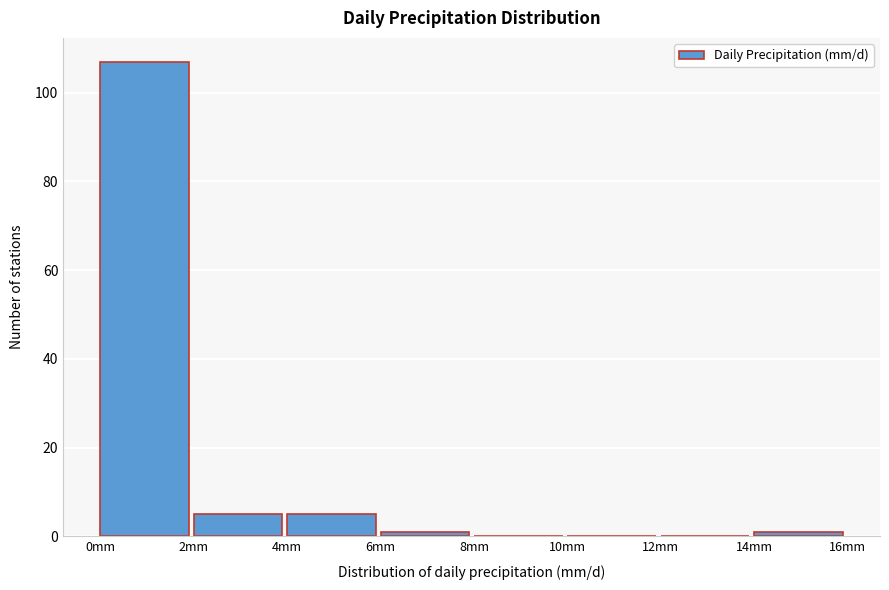

Reading left to right, list every bar in this chart as the range it spans on the x-axis followed by its height. The values are not printed on the chart, so give them approximately, as read against the axis.

0 to 2: 108
2 to 4: 6
4 to 6: 6
6 to 8: under 2
8 to 10: 0
10 to 12: 0
12 to 14: 0
14 to 16: under 2